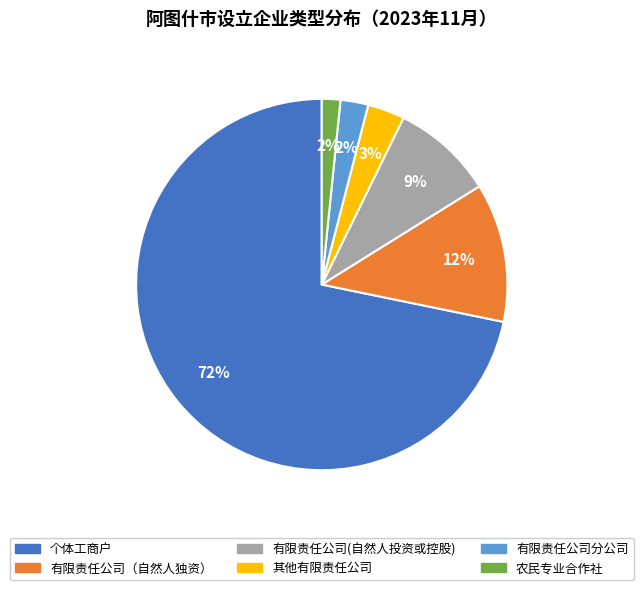

Count the number of slices in the pie.

6